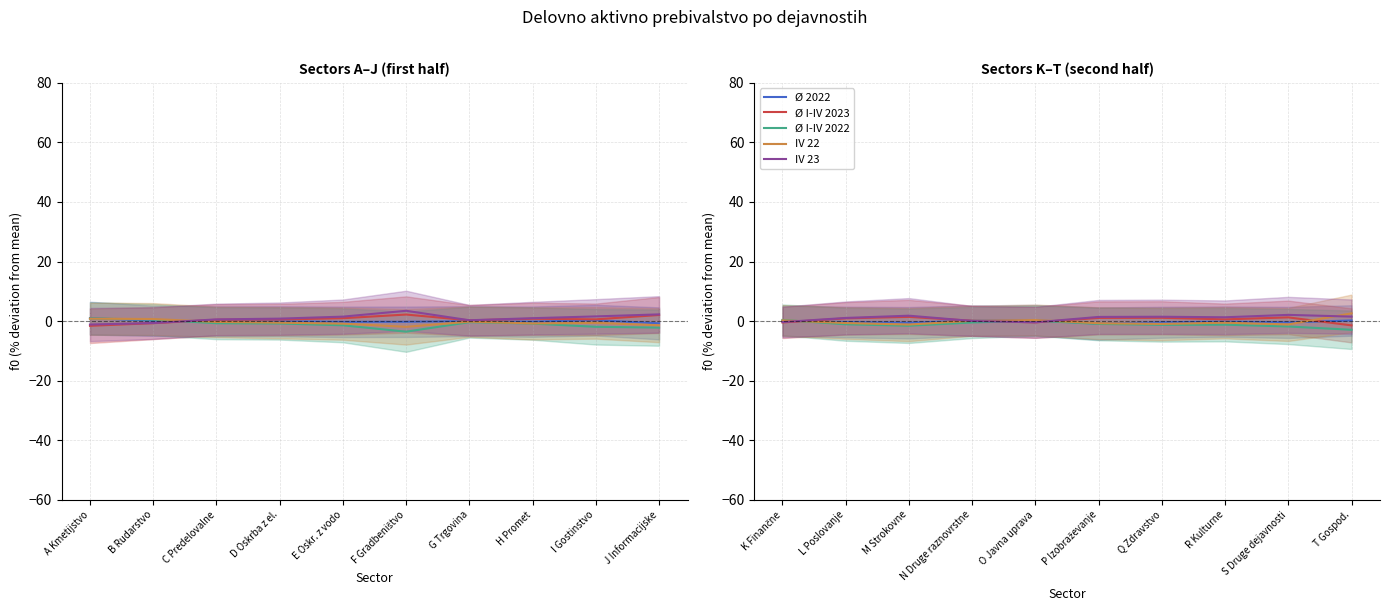

Read the Ø 2022 value at R Kulturne.

-0.2